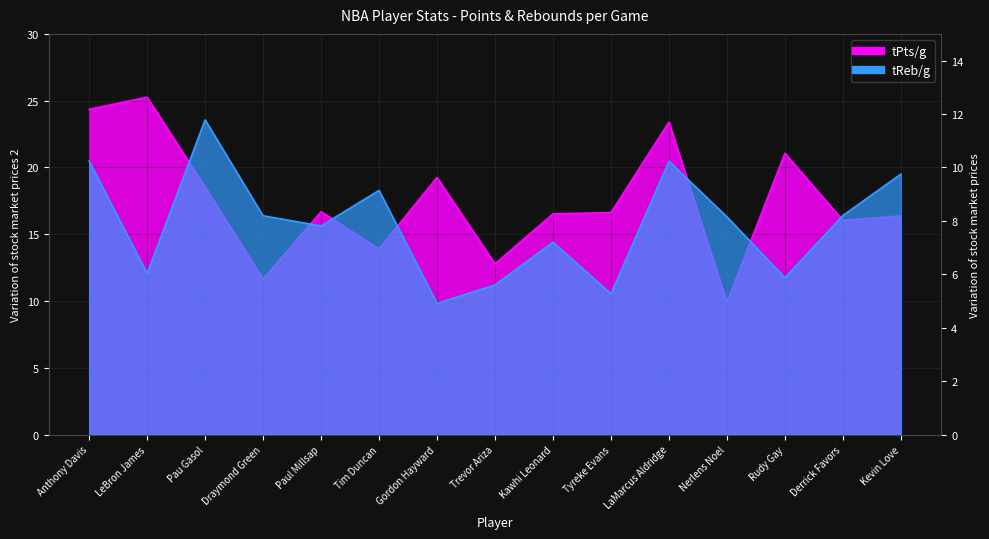

Reading left to right, what are all the values shown in this chart?

tPts/g: Anthony Davis=24.4	LeBron James=25.3	Pau Gasol=18.5	Draymond Green=11.7	Paul Millsap=16.7	Tim Duncan=13.9	Gordon Hayward=19.2	Trevor Ariza=12.8	Kawhi Leonard=16.5	Tyreke Evans=16.6	LaMarcus Aldridge=23.4	Nerlens Noel=9.9	Rudy Gay=21.1	Derrick Favors=16.0	Kevin Love=16.4
tReb/g: Anthony Davis=10.2	LeBron James=6.0	Pau Gasol=11.8	Draymond Green=8.2	Paul Millsap=7.8	Tim Duncan=9.1	Gordon Hayward=4.9	Trevor Ariza=5.6	Kawhi Leonard=7.2	Tyreke Evans=5.3	LaMarcus Aldridge=10.2	Nerlens Noel=8.2	Rudy Gay=5.9	Derrick Favors=8.2	Kevin Love=9.8